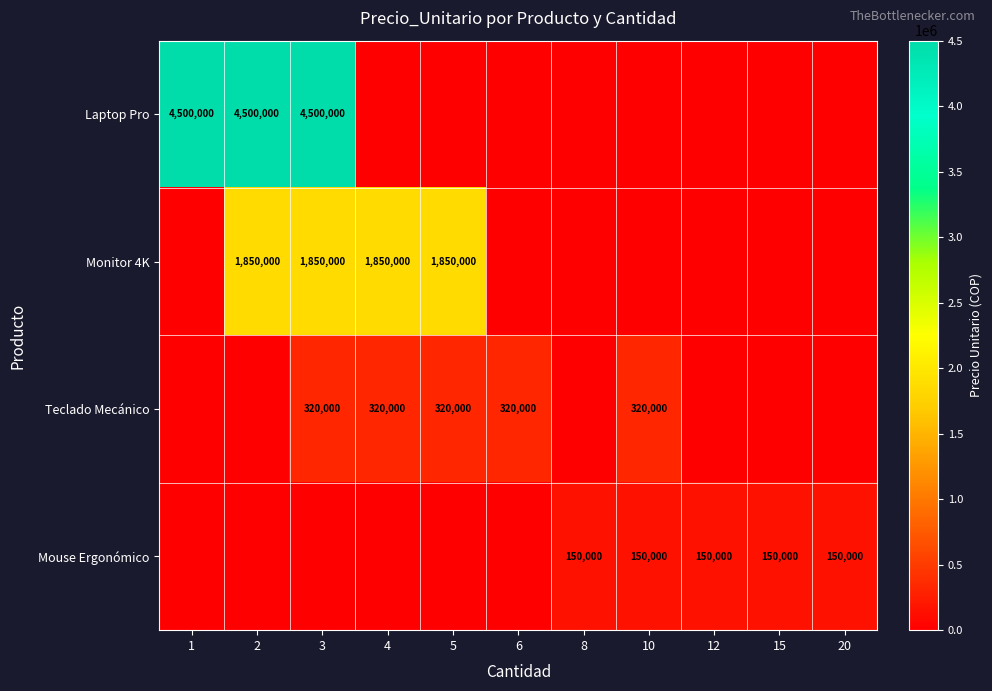

Is it true that Laptop Pro equals 4500000 at 3?

True